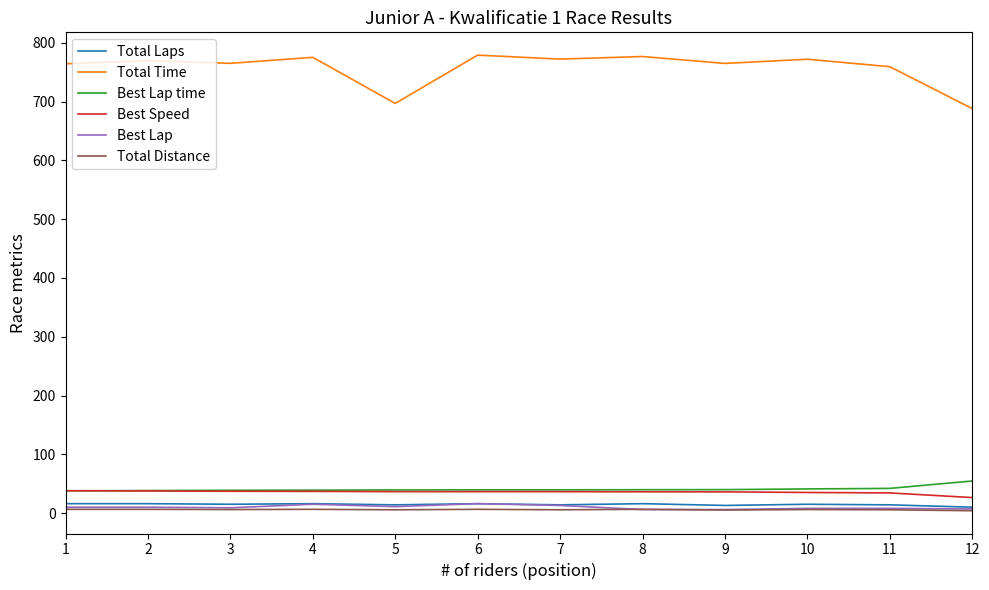

At which label does Best Speed first exceed 36?

1